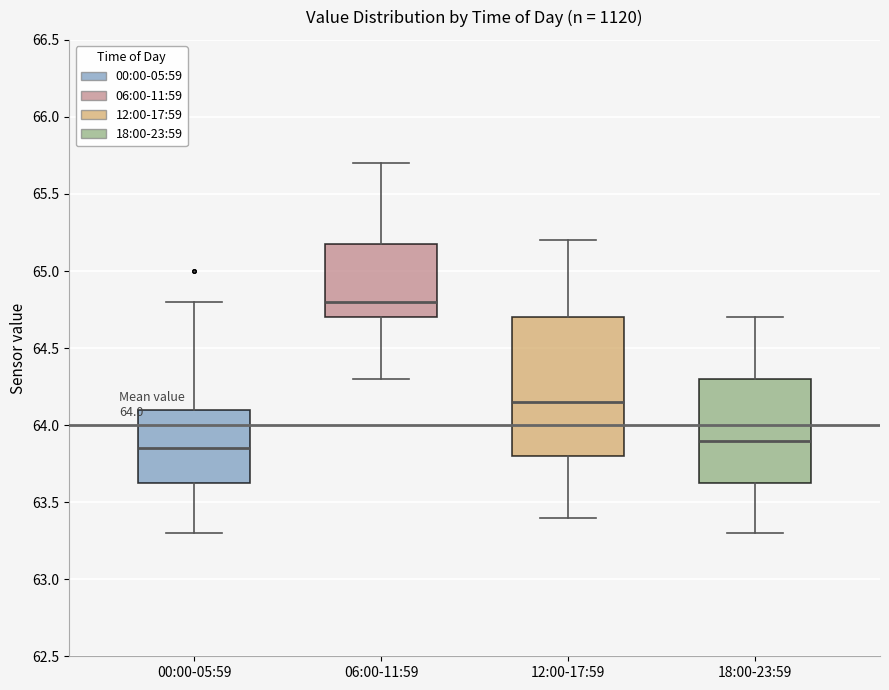

Which box is the tallest, from its lower edge to its upper edge?

12:00-17:59